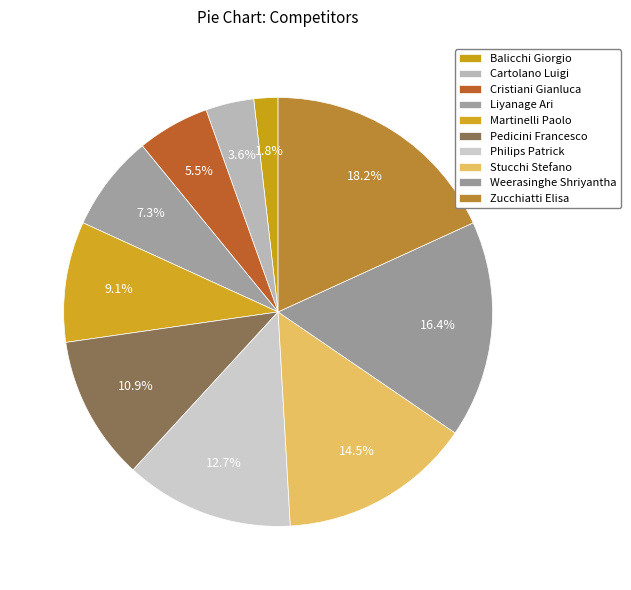

How many segments does this pie chart have?

10